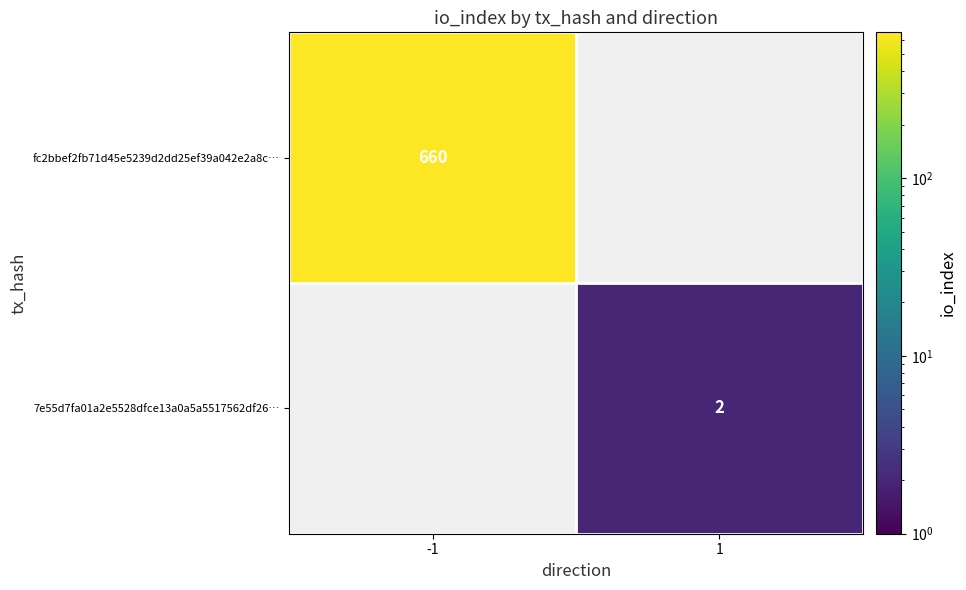

Count the number of categories in the chart.

2